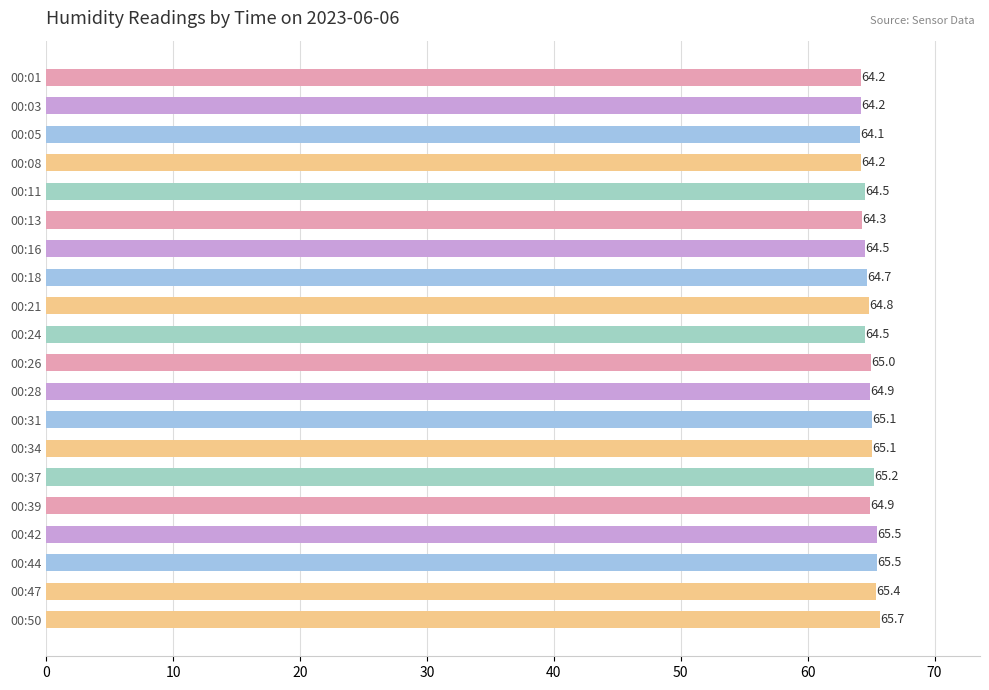

Reading top to bottom, what are all the values shown in this chart?

64.2	64.2	64.1	64.2	64.5	64.3	64.5	64.7	64.8	64.5	65.0	64.9	65.1	65.1	65.2	64.9	65.5	65.5	65.4	65.7